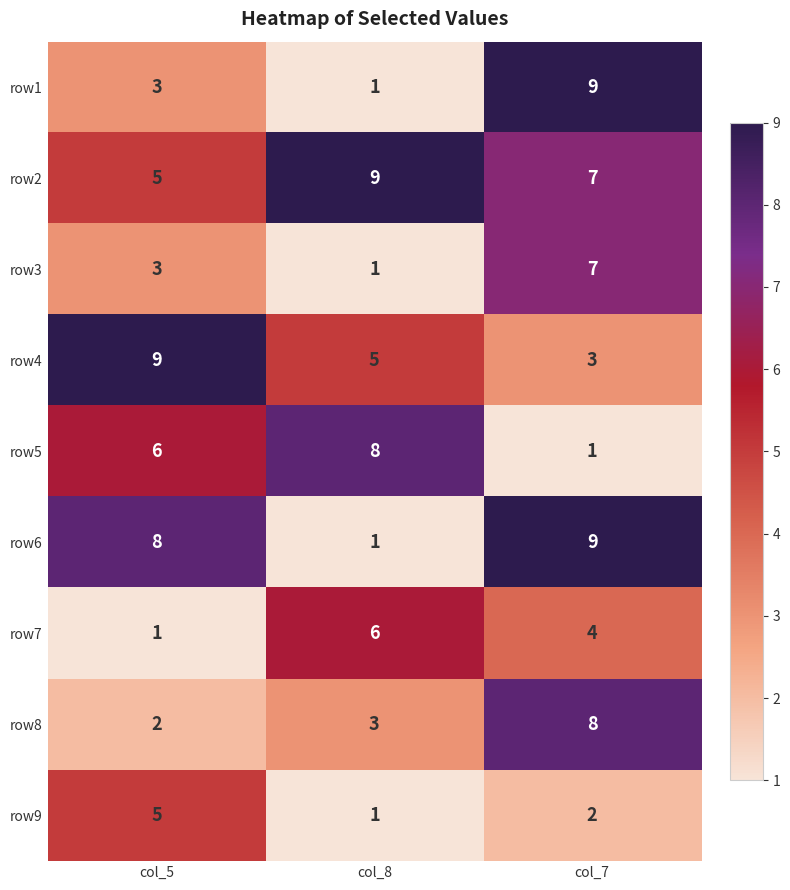

What is the difference between the maximum and minimum values in the row1 series?

8